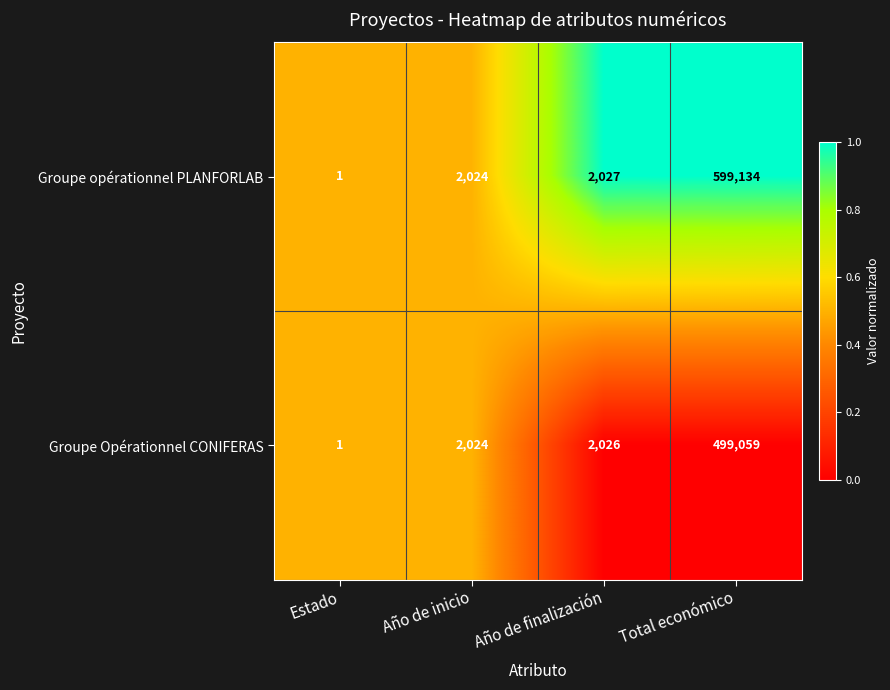

Which series has the widest spread of values?

Groupe opérationnel PLANFORLAB